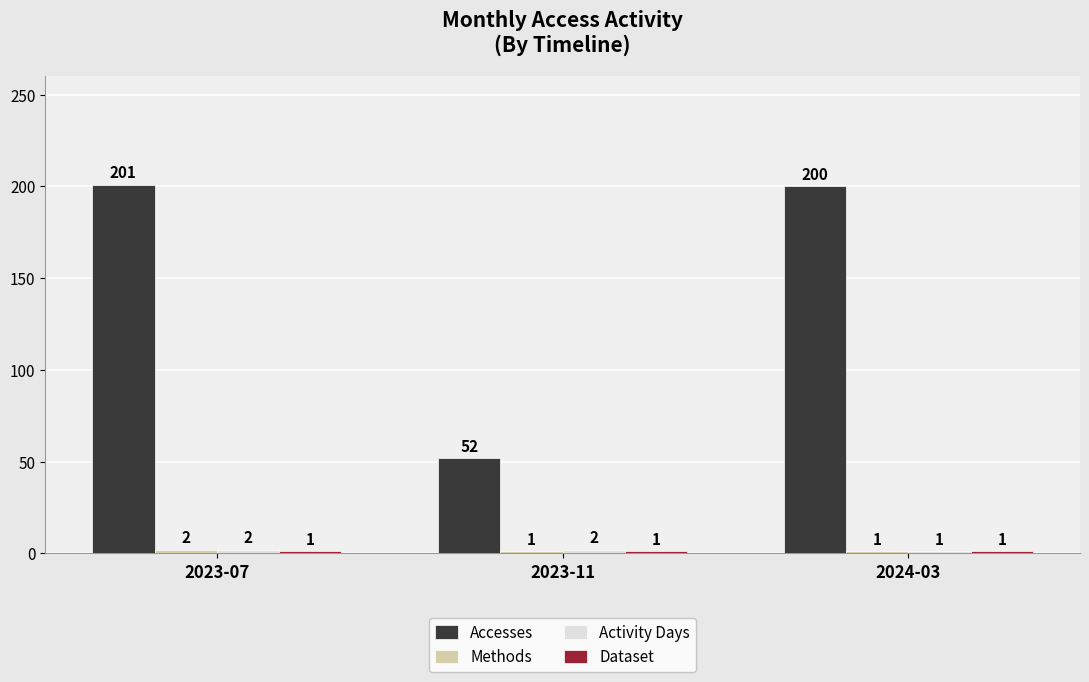

At how many categories does at least one series exceed 35?

3